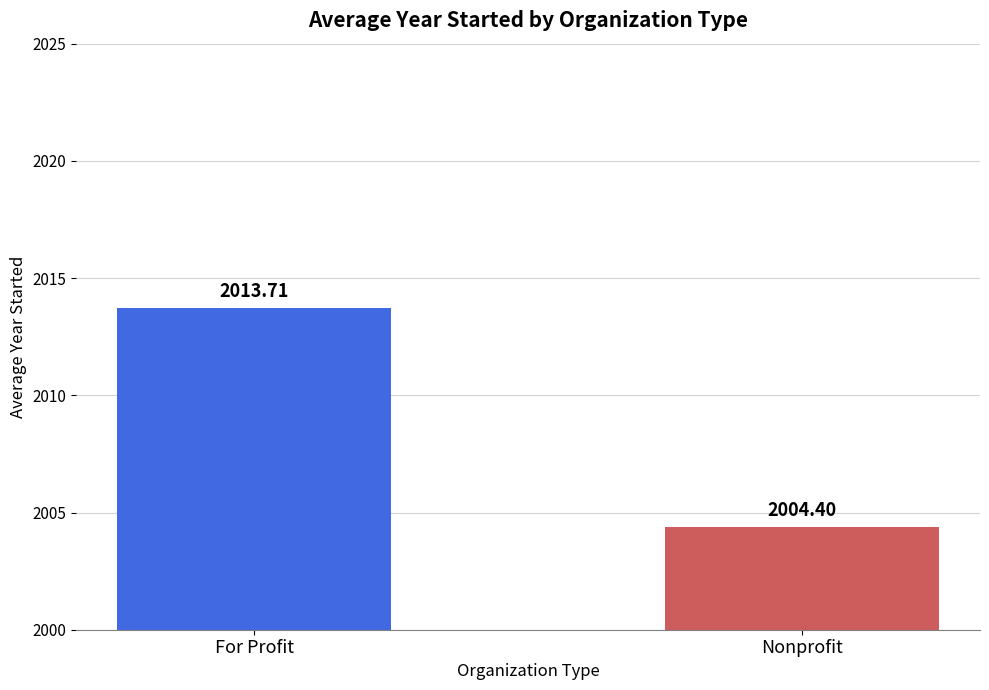

Reading right to left, list all the values displayed in this chart.

2004.4	2013.7